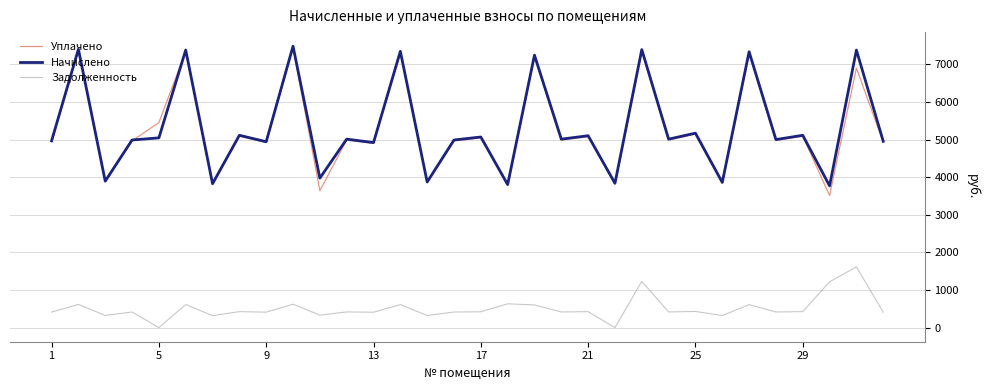

True or false: Задолженность and Начислено cross at least once.

False